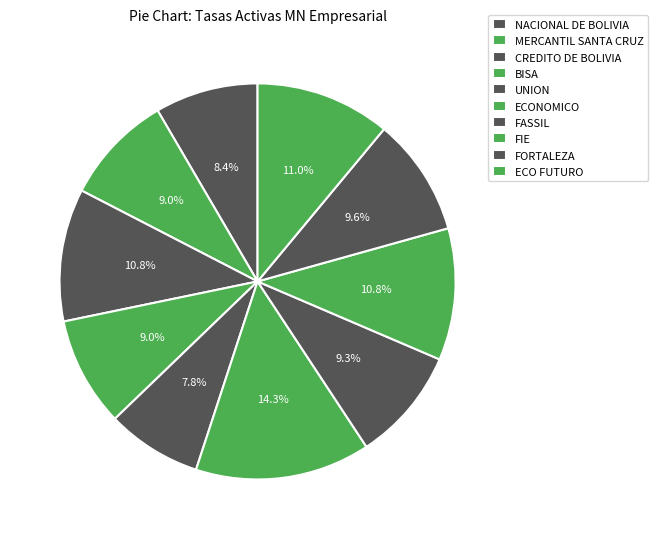

Rank the categories by value from highest to lowest.

ECONOMICO, ECO FUTURO, CREDITO DE BOLIVIA, FIE, FORTALEZA, FASSIL, MERCANTIL SANTA CRUZ, BISA, NACIONAL DE BOLIVIA, UNION